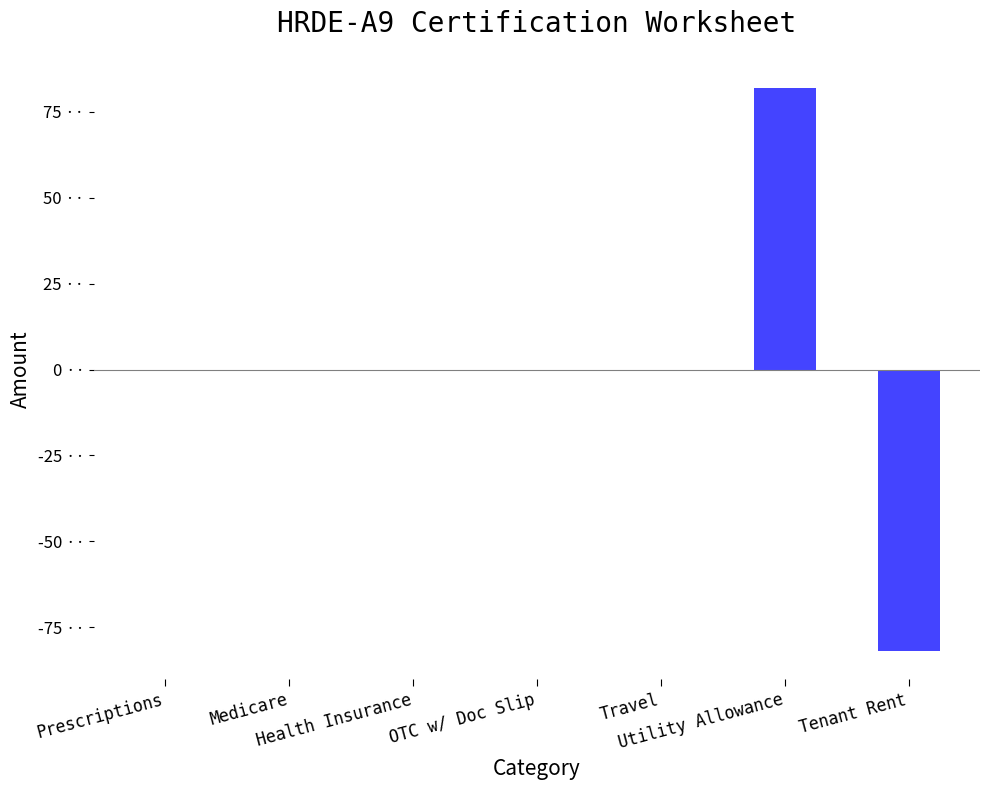

What is the smallest value displayed?

-82